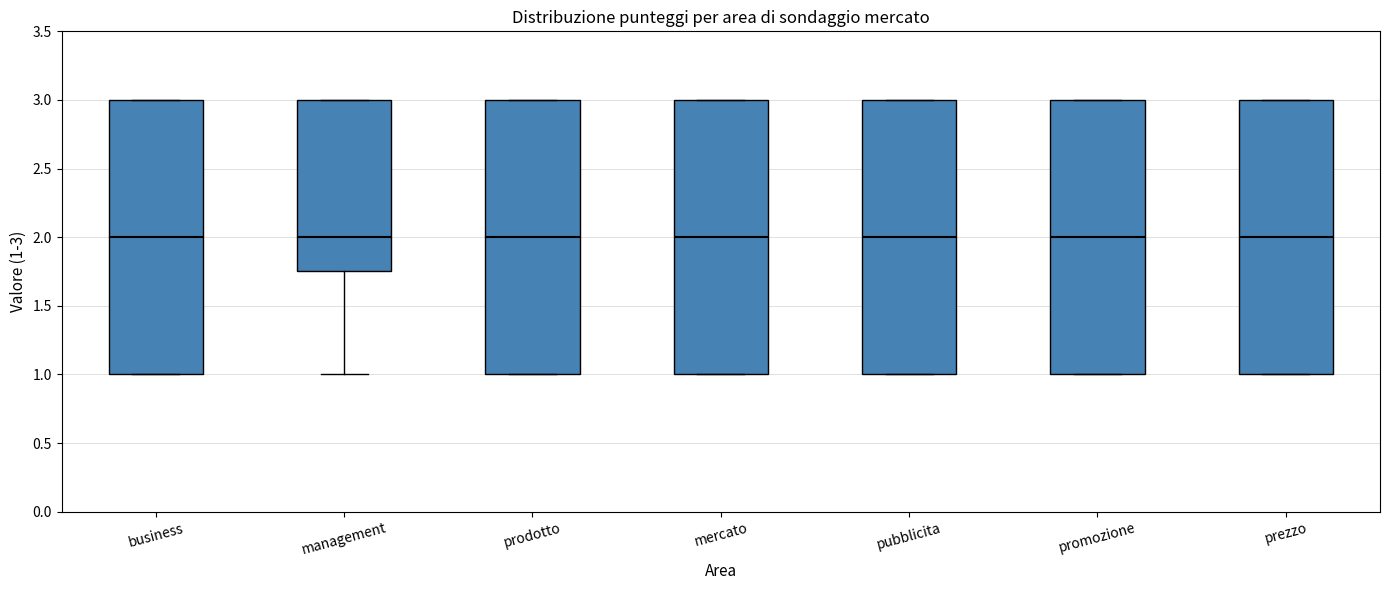

Where is the upper edge of the box for promozione on the y-axis? The values are not printed on the chart, so give them approximately, as read against the axis.

3.00